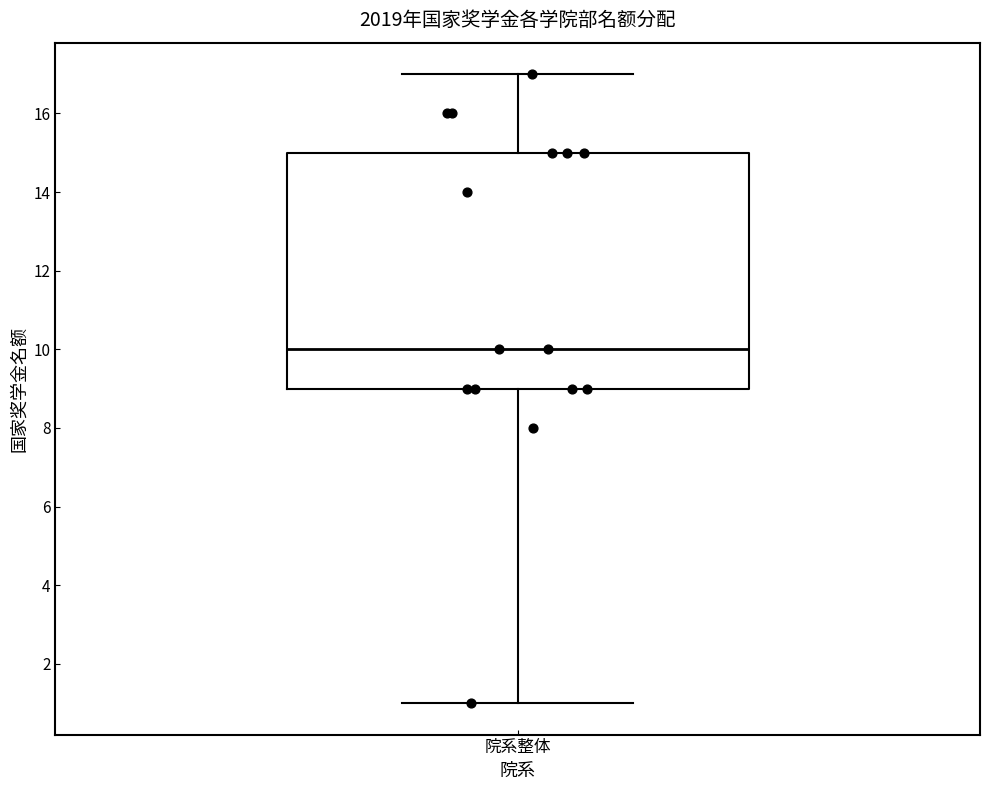

Transcribe this box plot: give where the median line is, the range the box spans, and where the two whiskers end, as read against the y-axis. The values are not printed on the chart, so give them approximately, as read against the axis.

median 10, box 9 to 15, whiskers 1 to 17